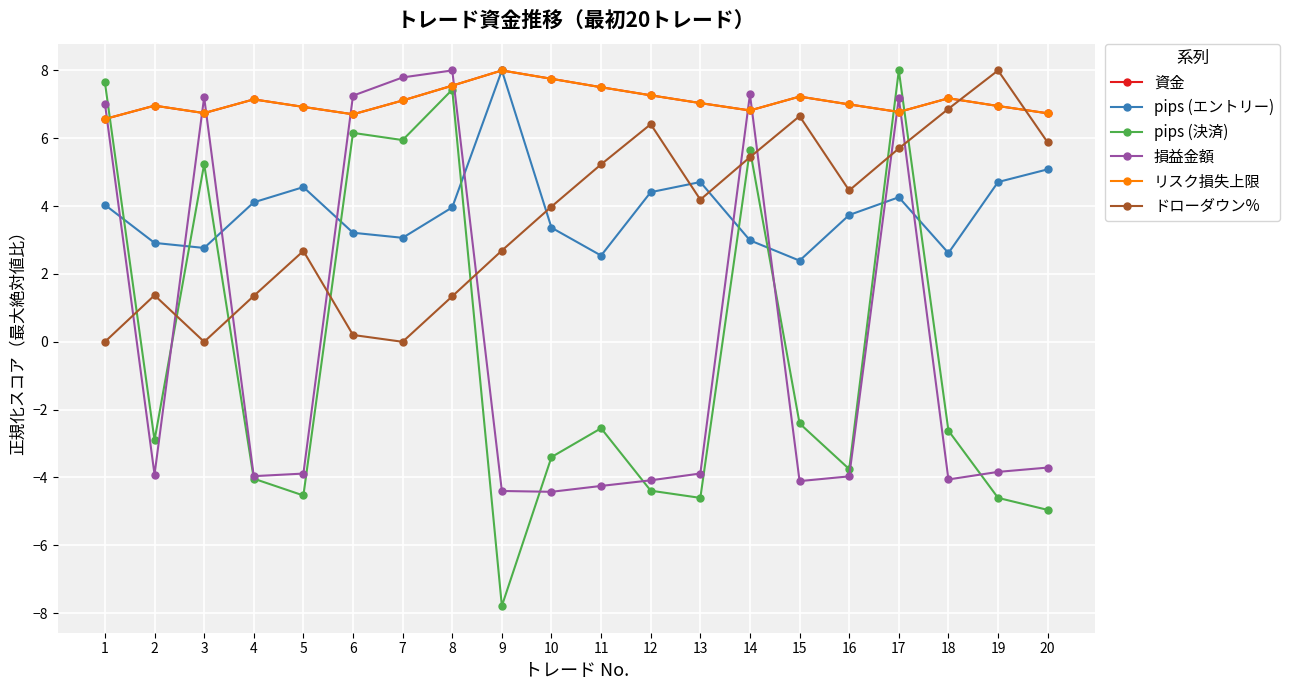

What is the sum of the 資金 values at 6 and 2?

13.7